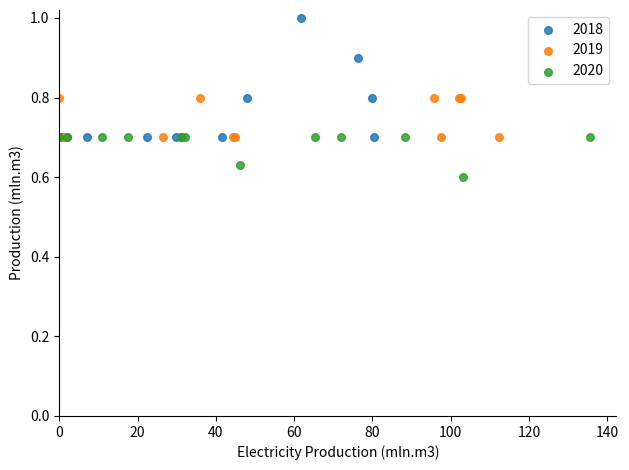

Which series contains the lowest Y value?

2020